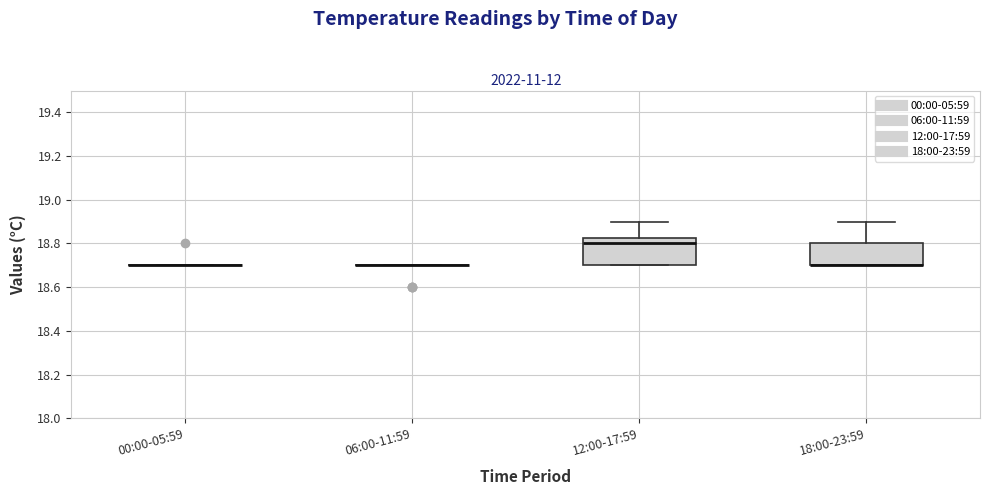

Which box is the tallest, from its lower edge to its upper edge?

12:00-17:59